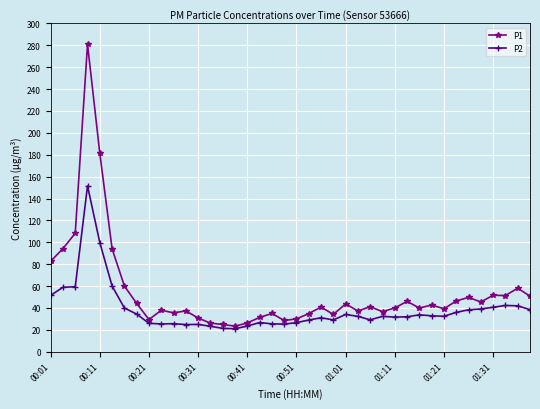

What is the value of the P2 point at the 9th from the left?

26.0